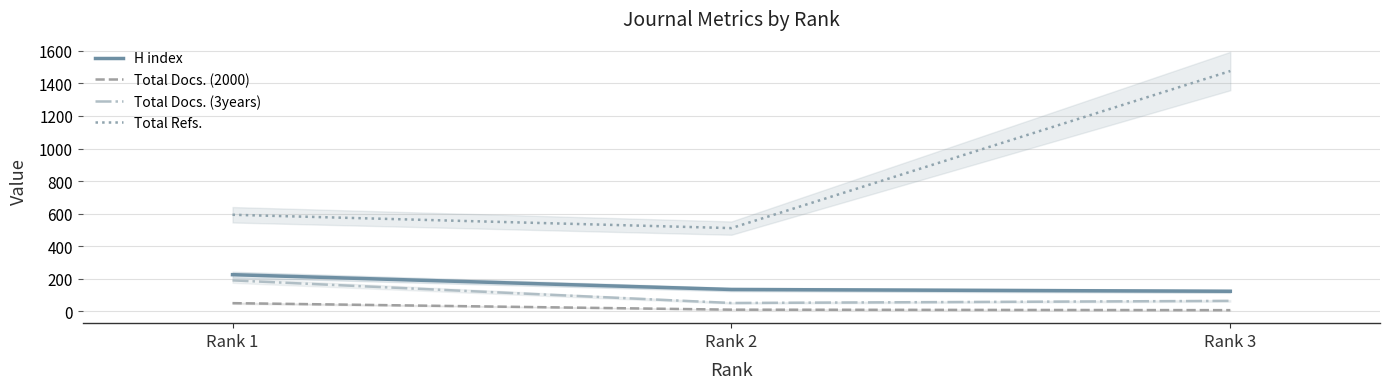

The H index series shows 63 at Rank 3. True or false?

False